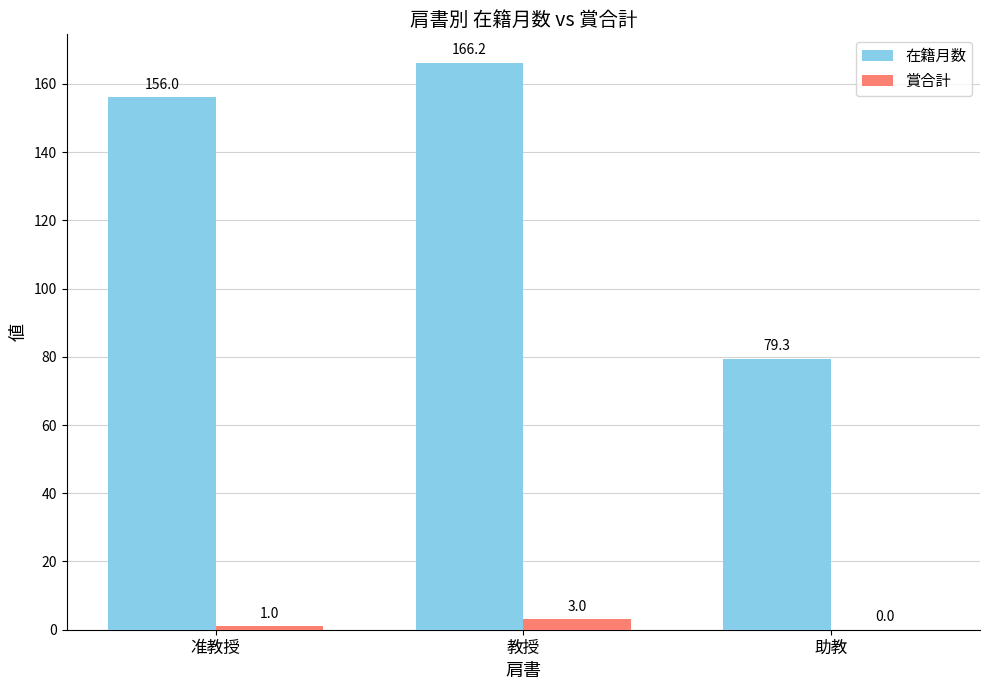

Which series has the largest total across all categories?

在籍月数